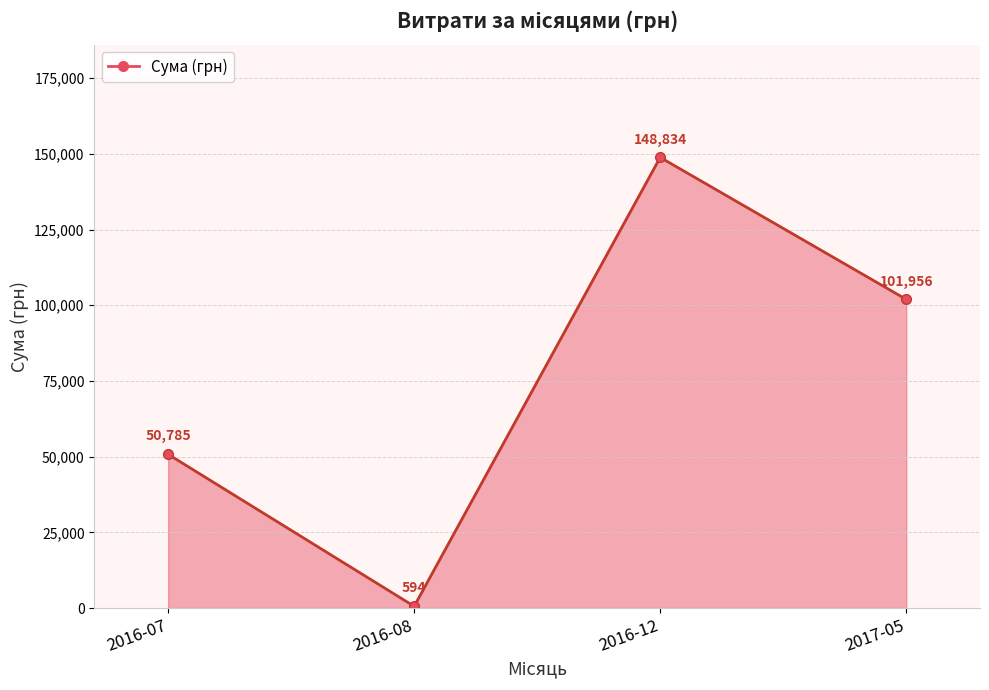

How many points are lower than both their immediate neighbors (excluding endpoints)?

1